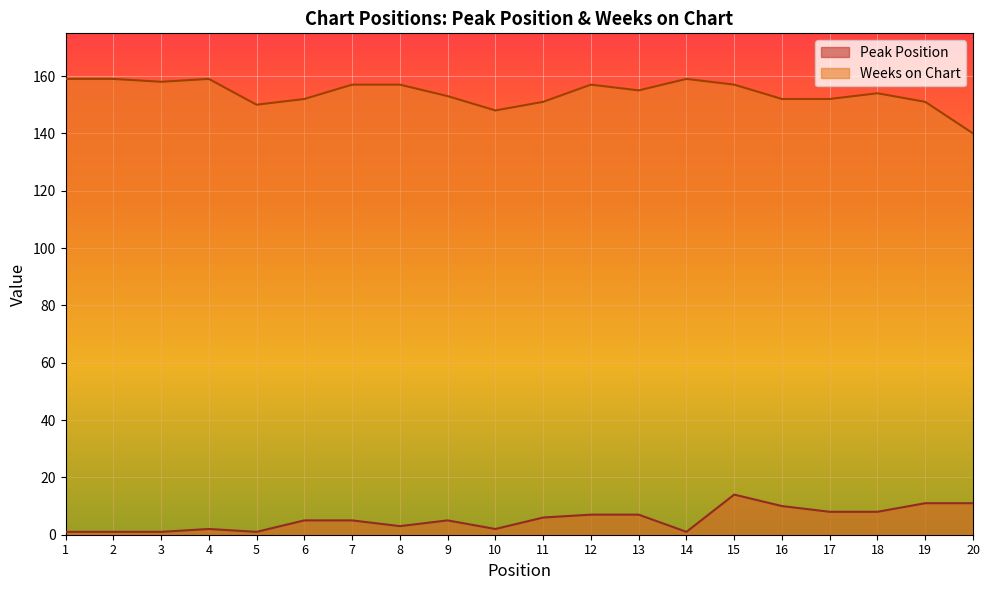

At which category does Peak Position reach its first local peak?

4